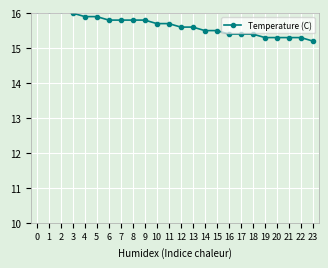

Is this an area chart (filled region under the line)?

No